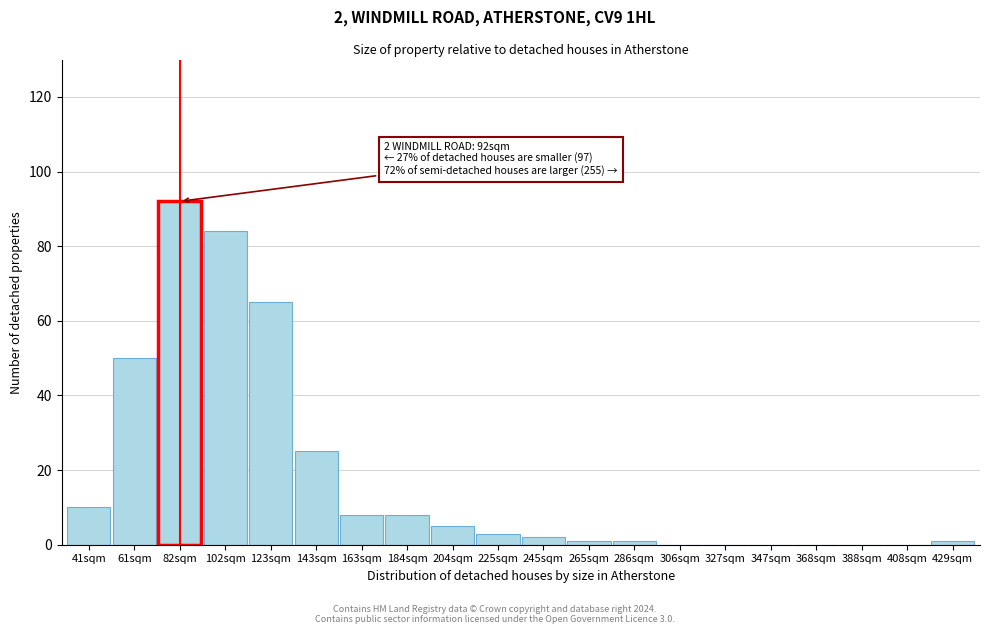

Reading right to left, list all the values displayed in this chart.

429sqm=1	408sqm=0	388sqm=0	368sqm=0	347sqm=0	327sqm=0	306sqm=0	286sqm=1	265sqm=1	245sqm=2	225sqm=3	204sqm=5	184sqm=8	163sqm=8	143sqm=25	123sqm=65	102sqm=84	82sqm=92	61sqm=50	41sqm=10